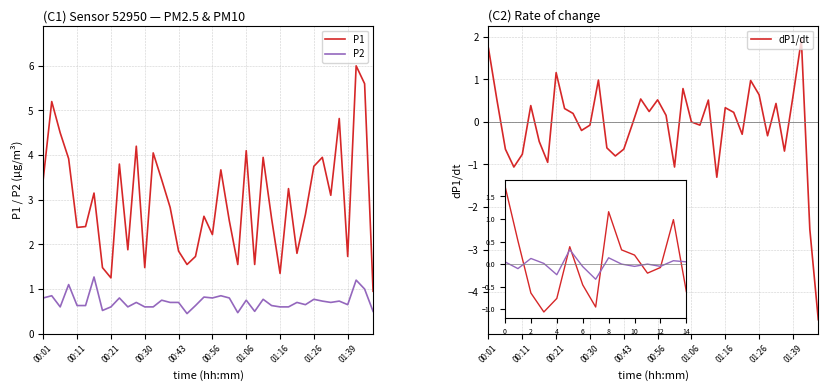

What position from the right is 22?

18